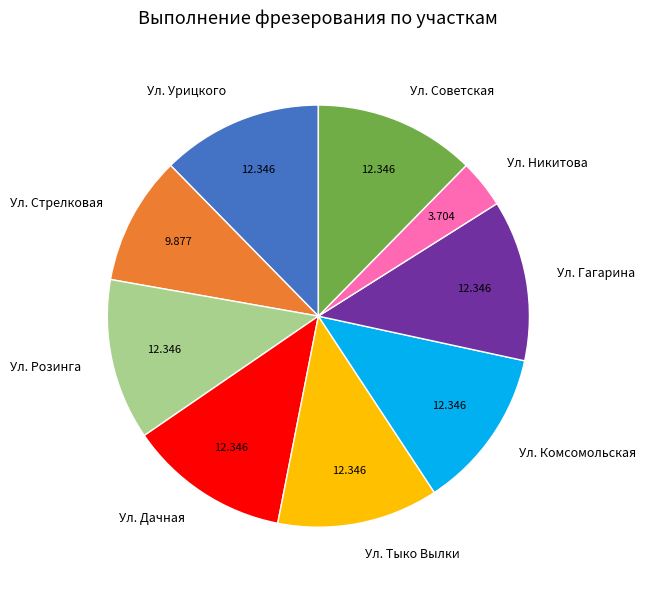

Between Ул. Никитова and Ул. Стрелковая, which is larger?

Ул. Стрелковая